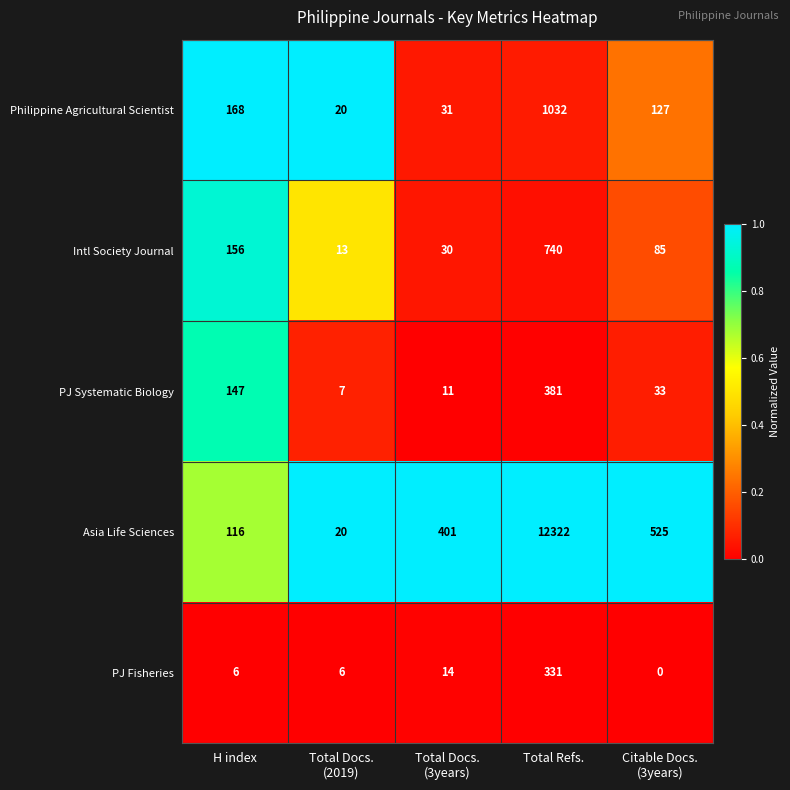

Read the Intl Society Journal value at H index.

156